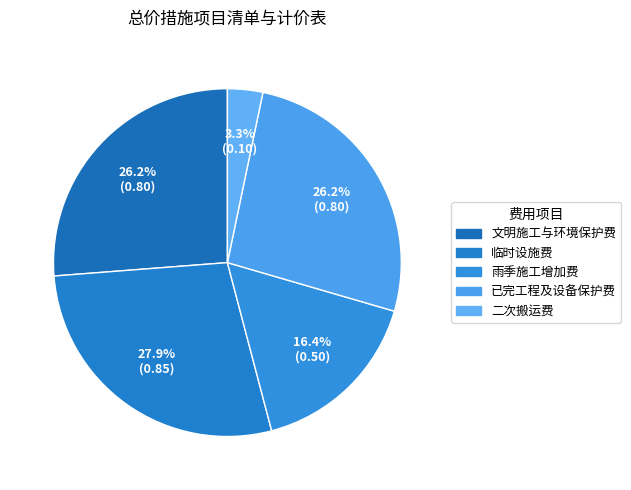

Is it true that 临时设施费 is 39% of the pie?

False